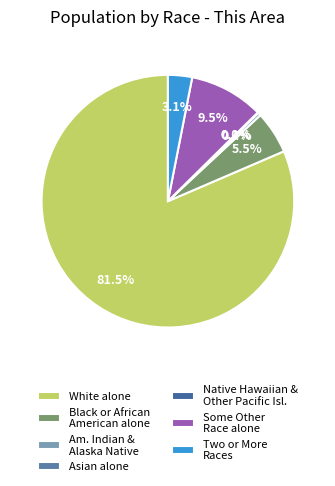

The Native Hawaiian and Other Pacific Islander slice represents 0% of the pie. True or false?

True